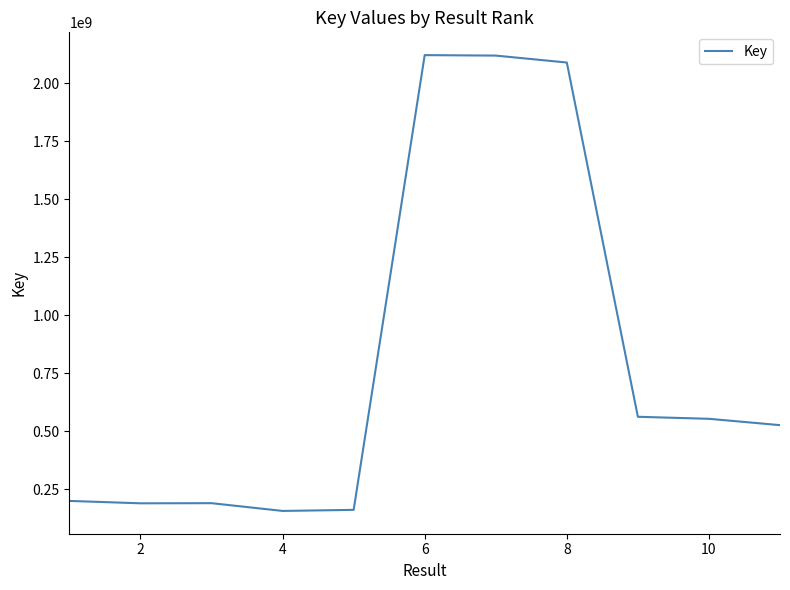

What is the sum of all values?

8871663106